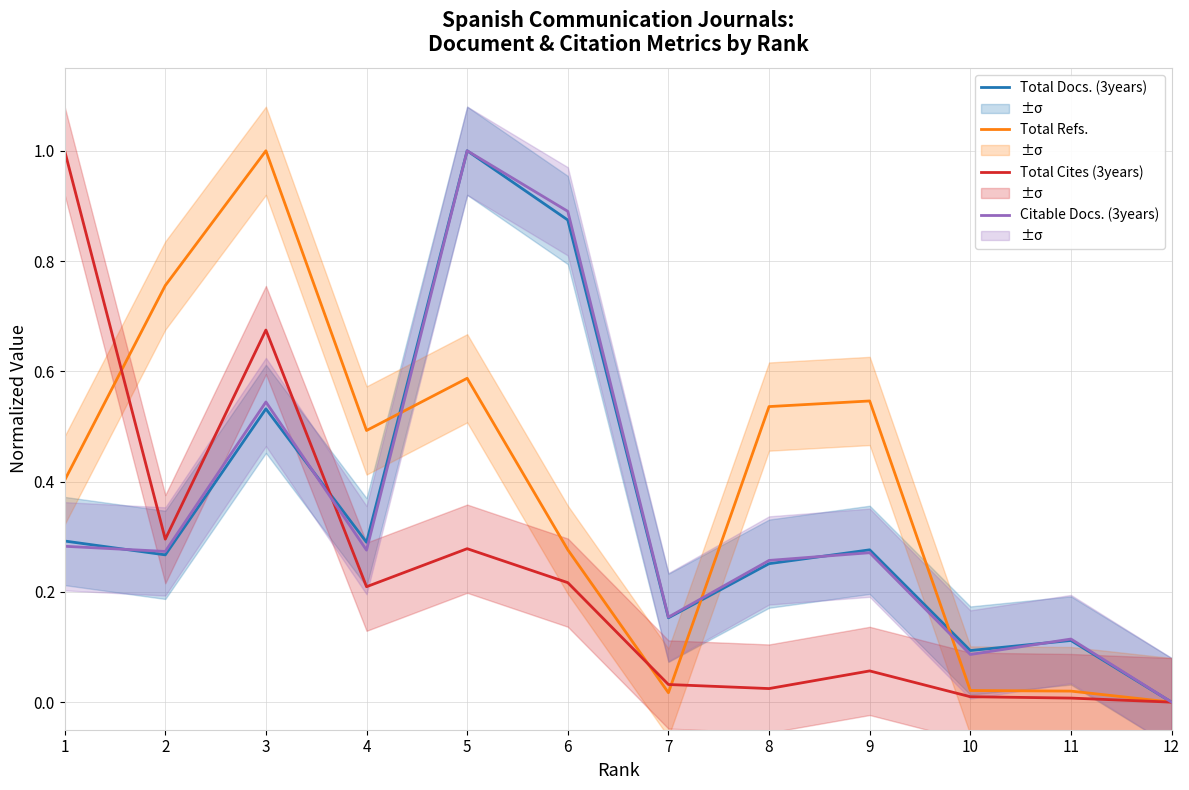

Reading left to right, transcribe all the data shown in this chart.

Total Docs. (3years): 1=0.3	2=0.3	3=0.5	4=0.3	5=1.0	6=0.9	7=0.2	8=0.3	9=0.3	10=0.1	11=0.1	12=0.0
Total Refs.: 1=0.4	2=0.8	3=1.0	4=0.5	5=0.6	6=0.3	7=0.0	8=0.5	9=0.5	10=0.0	11=0.0	12=0.0
Total Cites (3years): 1=1.0	2=0.3	3=0.7	4=0.2	5=0.3	6=0.2	7=0.0	8=0.0	9=0.1	10=0.0	11=0.0	12=0.0
Citable Docs. (3years): 1=0.3	2=0.3	3=0.5	4=0.3	5=1.0	6=0.9	7=0.2	8=0.3	9=0.3	10=0.1	11=0.1	12=0.0